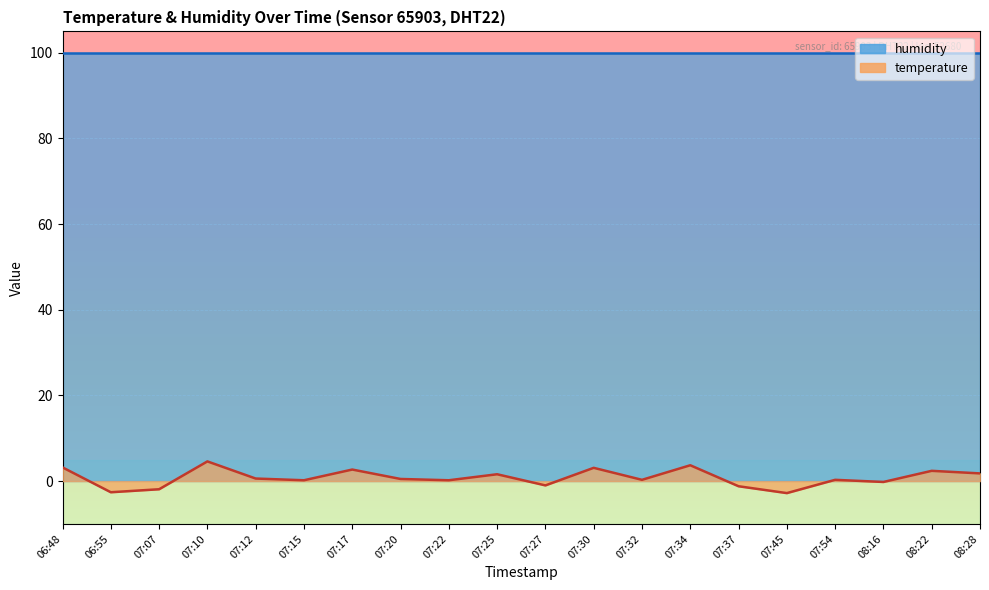

Between 07:12 and 06:55, which is larger?

07:12